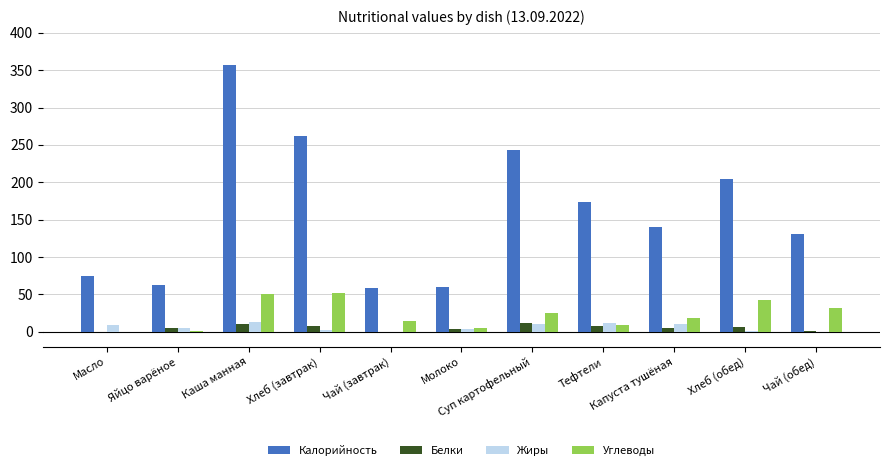

Which series has the largest total across all categories?

Калорийность